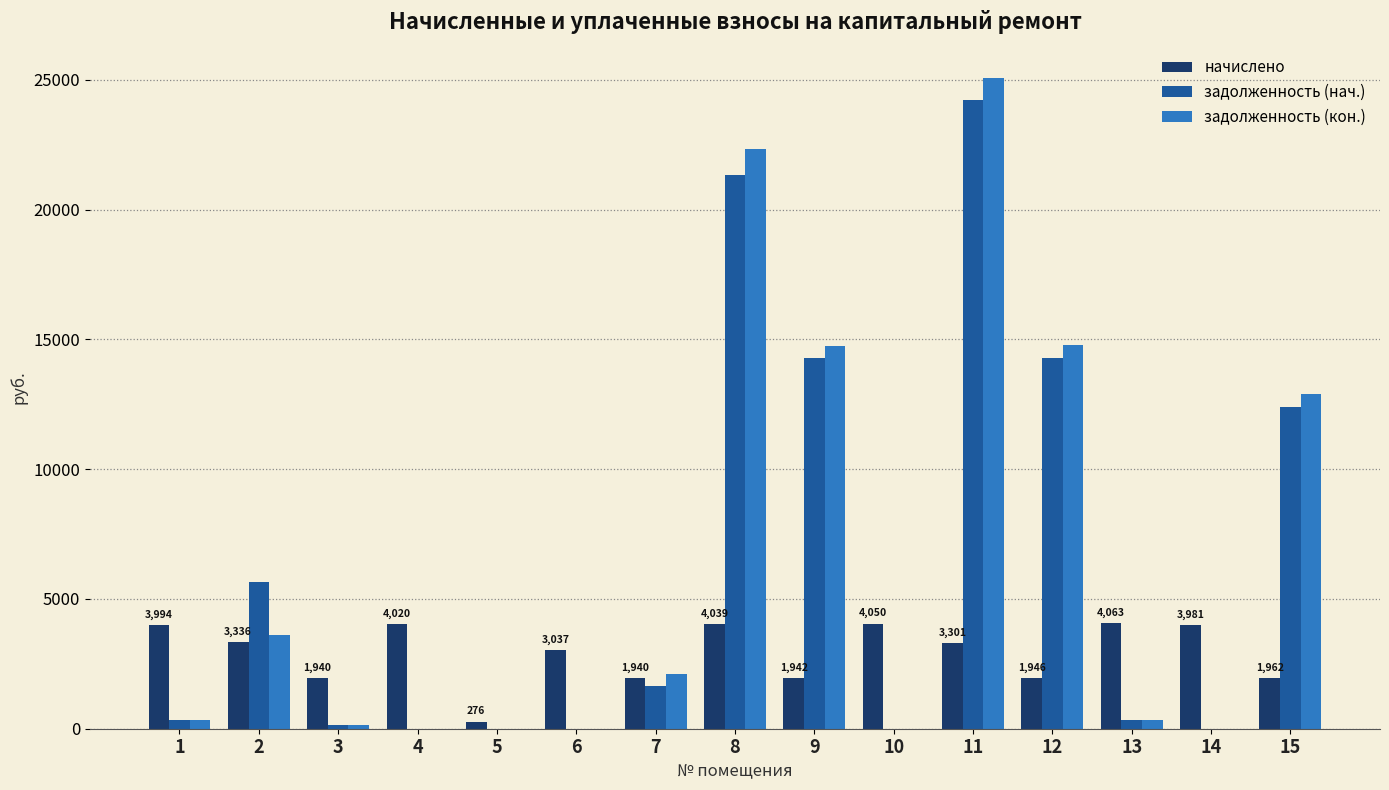

How many categories are shown in the chart?

15